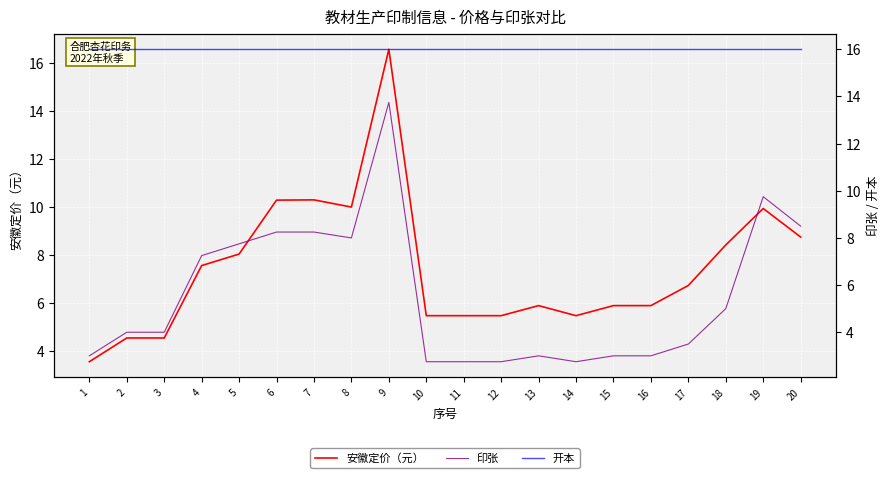

What is the total value across all series at 4?

30.8